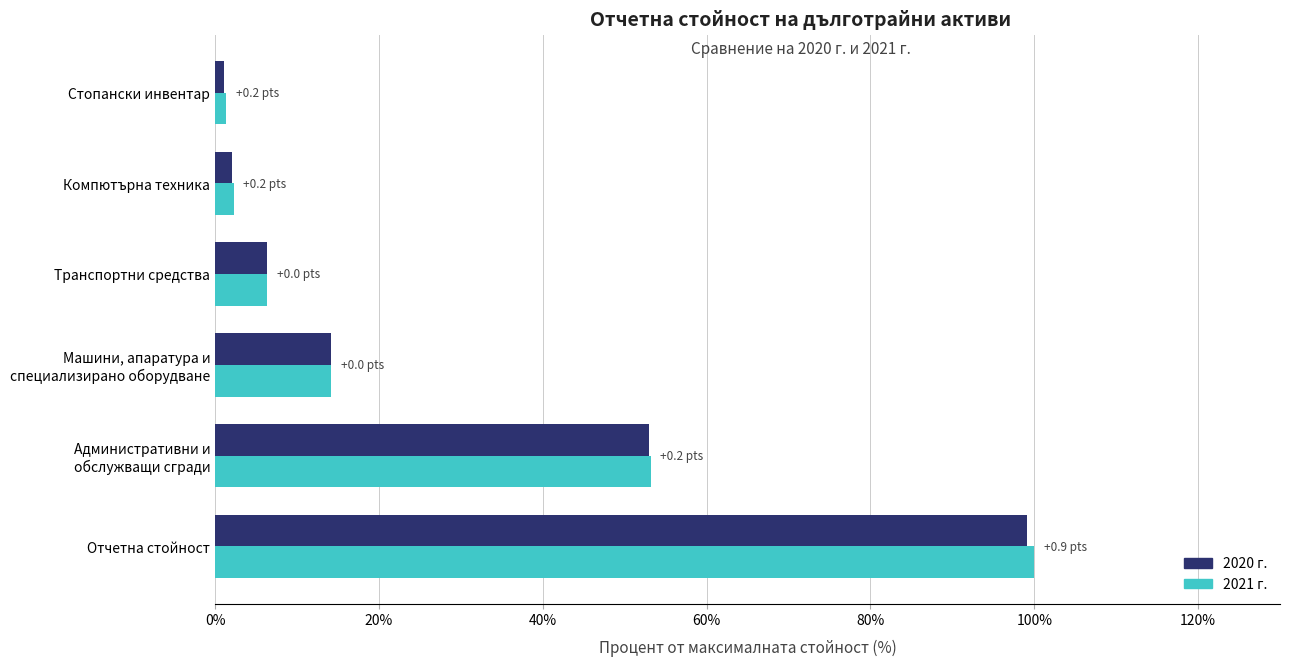

The 2021 г. series shows 40.6 at Отчетна стойност. True or false?

False